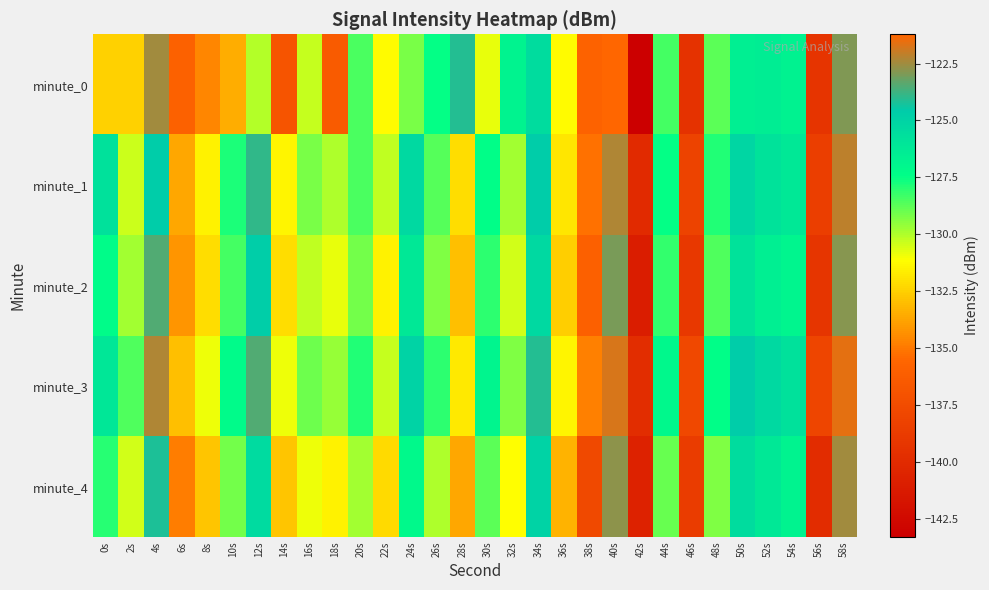

Count the number of categories in the chart.

30